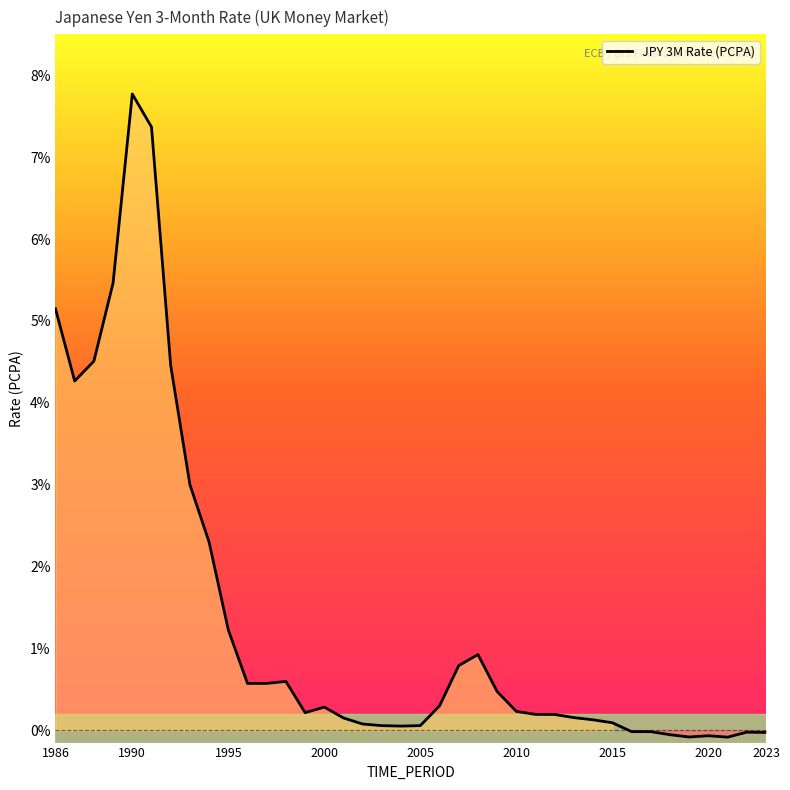

What is the difference between the maximum and minimum values?

7.9